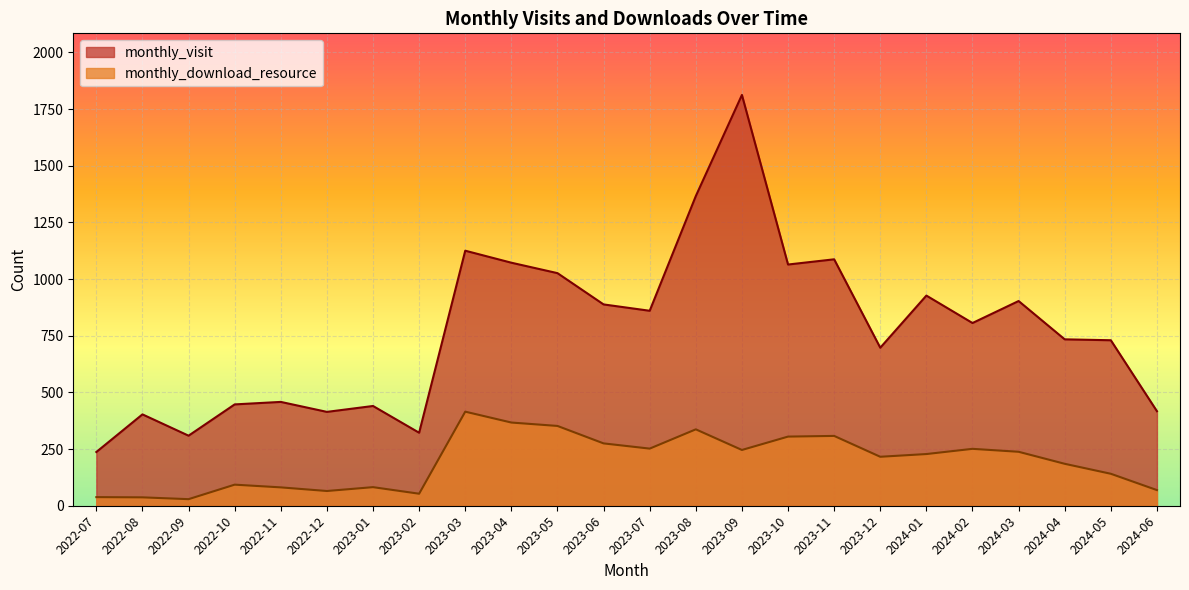

What is the total value across all series at 2023-06?

1163